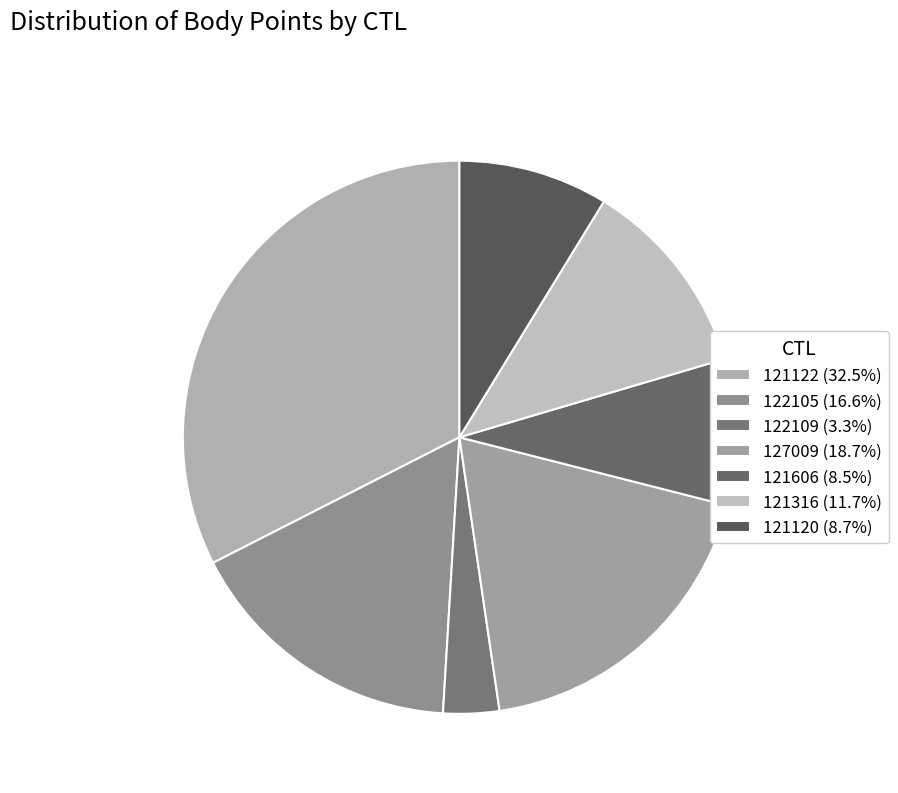

How many segments does this pie chart have?

7